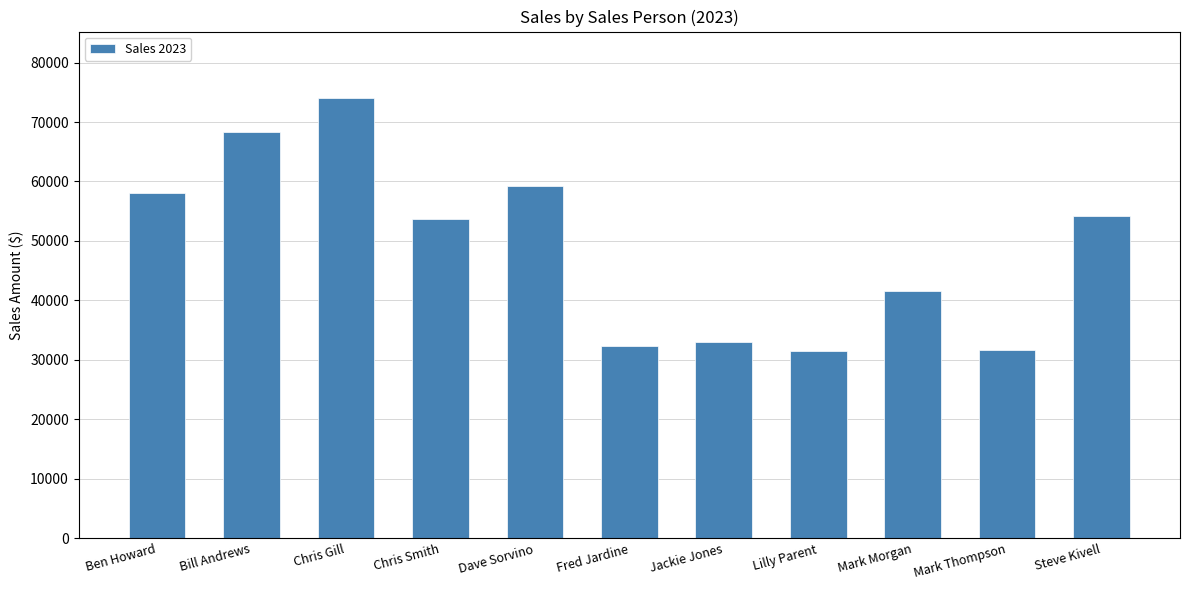

Does the chart contain any negative values?

No